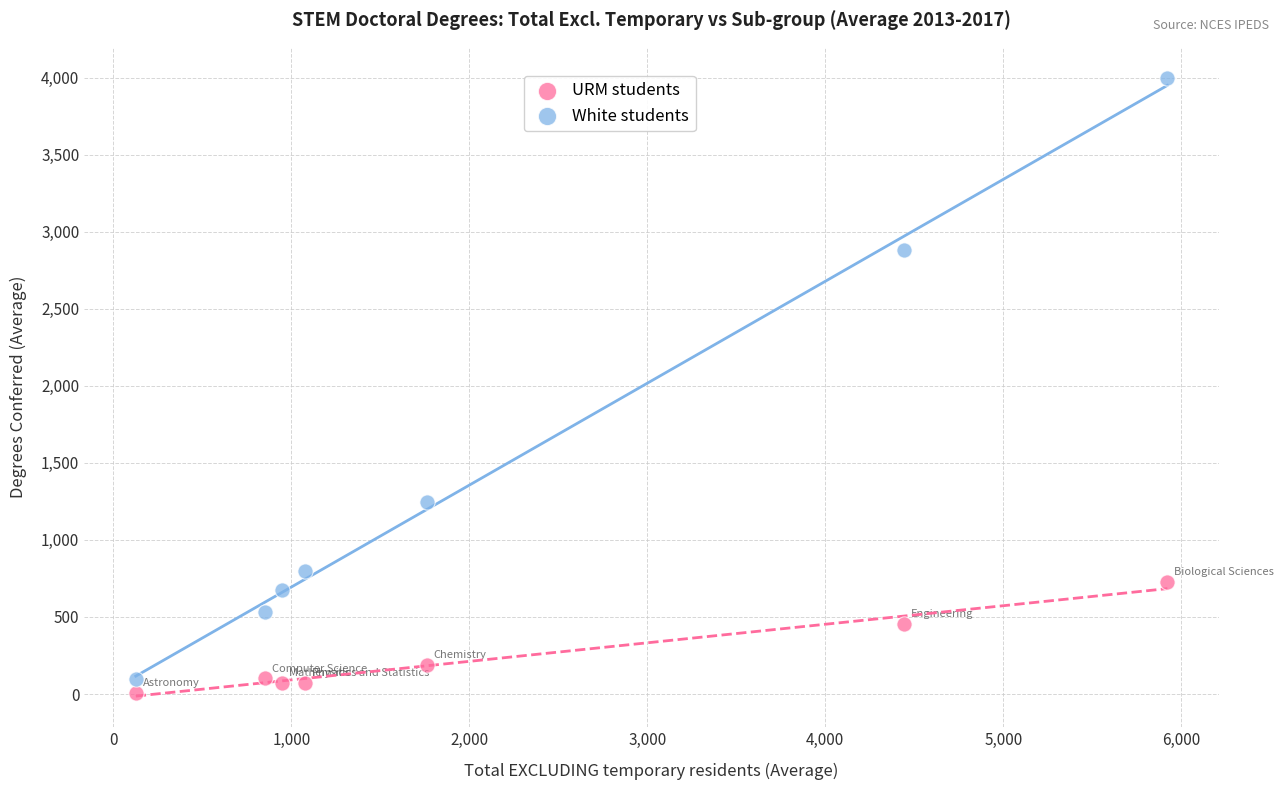

Across all series, what Y value is closest to 2003?

1246.6